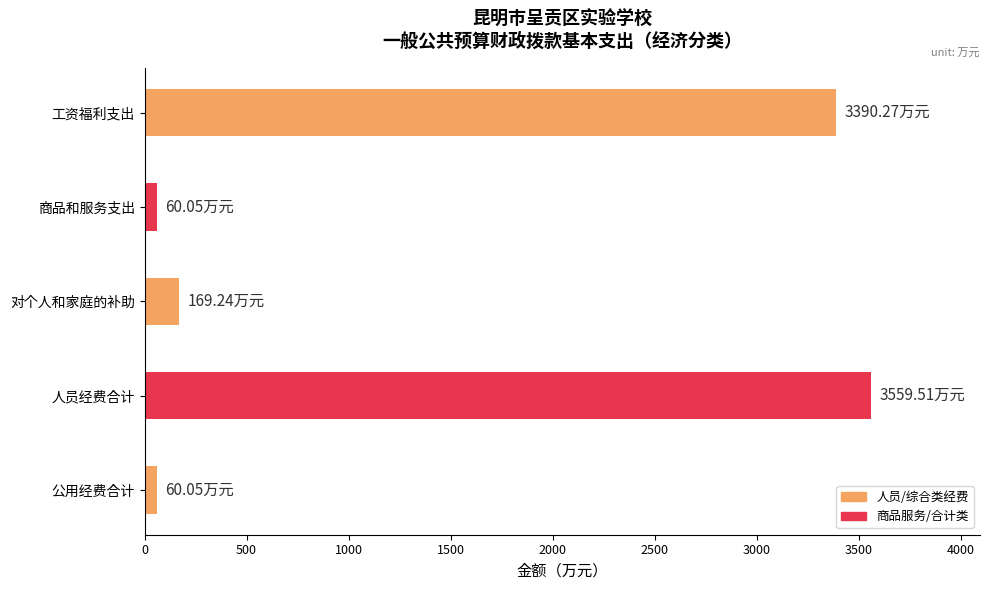

What is the difference between the second highest and minimum values?

3330.2